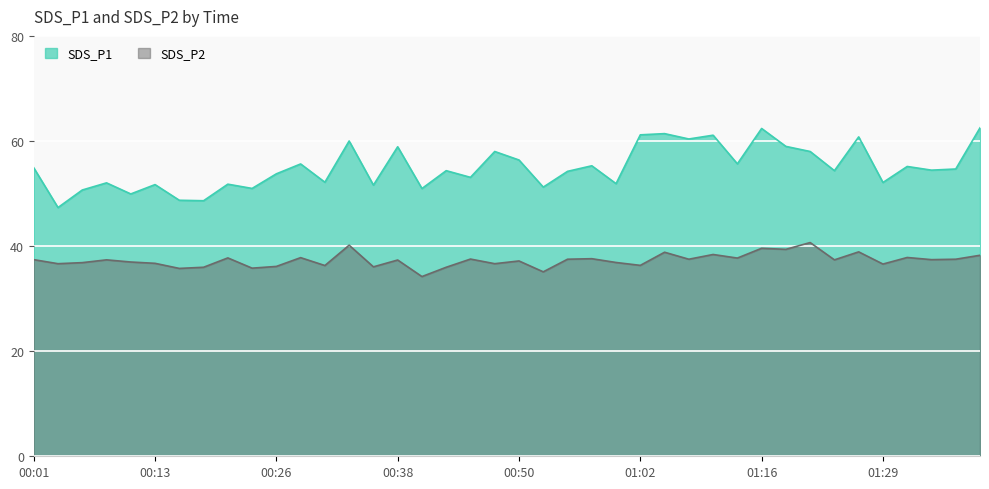

How many data points does each series have?

40